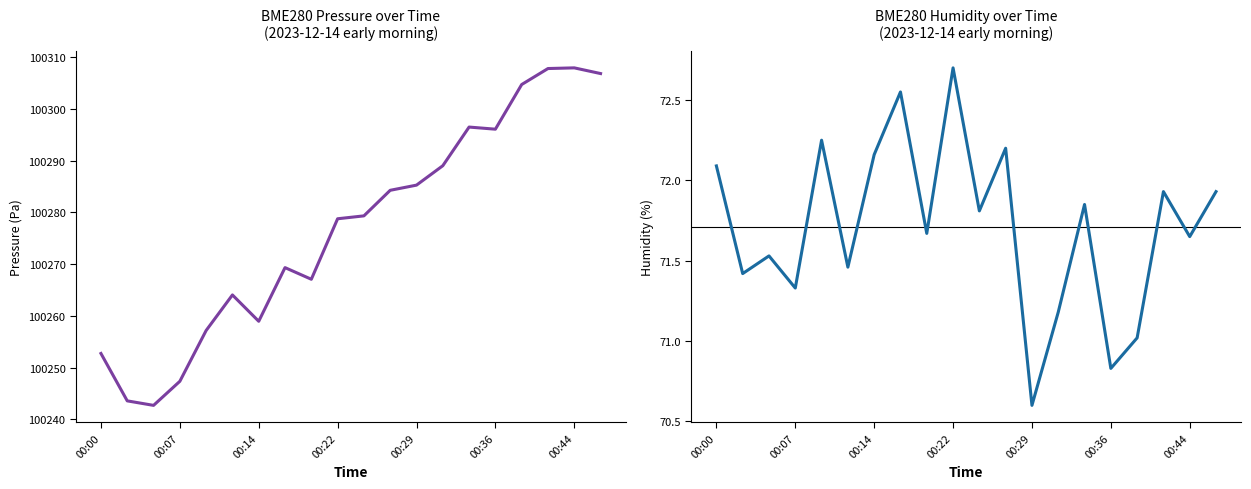

Rank the series by their maximum value, from lowest to highest.

BME280_humidity, BME280_pressure